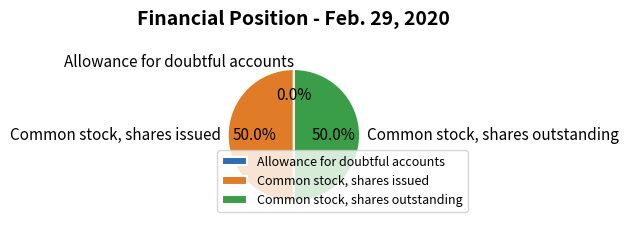

The Common stock, shares issued slice represents 57% of the pie. True or false?

False